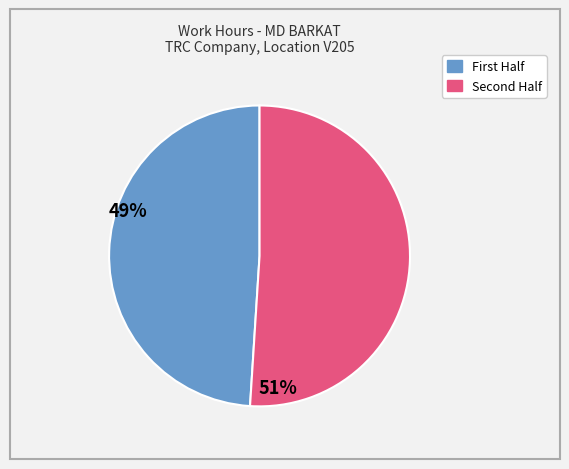

Count the number of slices in the pie.

2